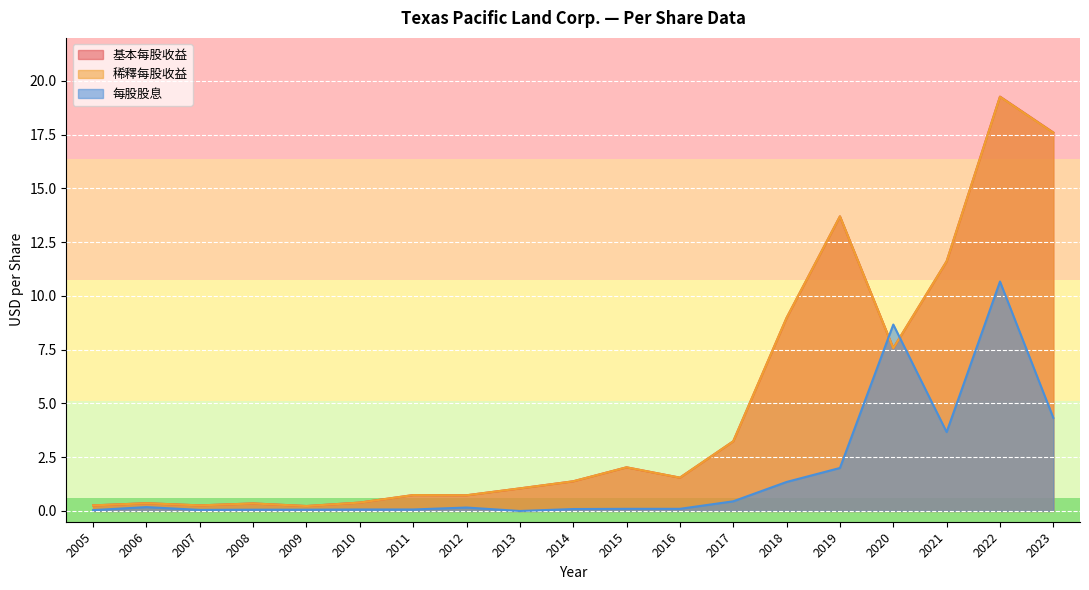

How many values in the 基本每股收益 series are below 1?

8